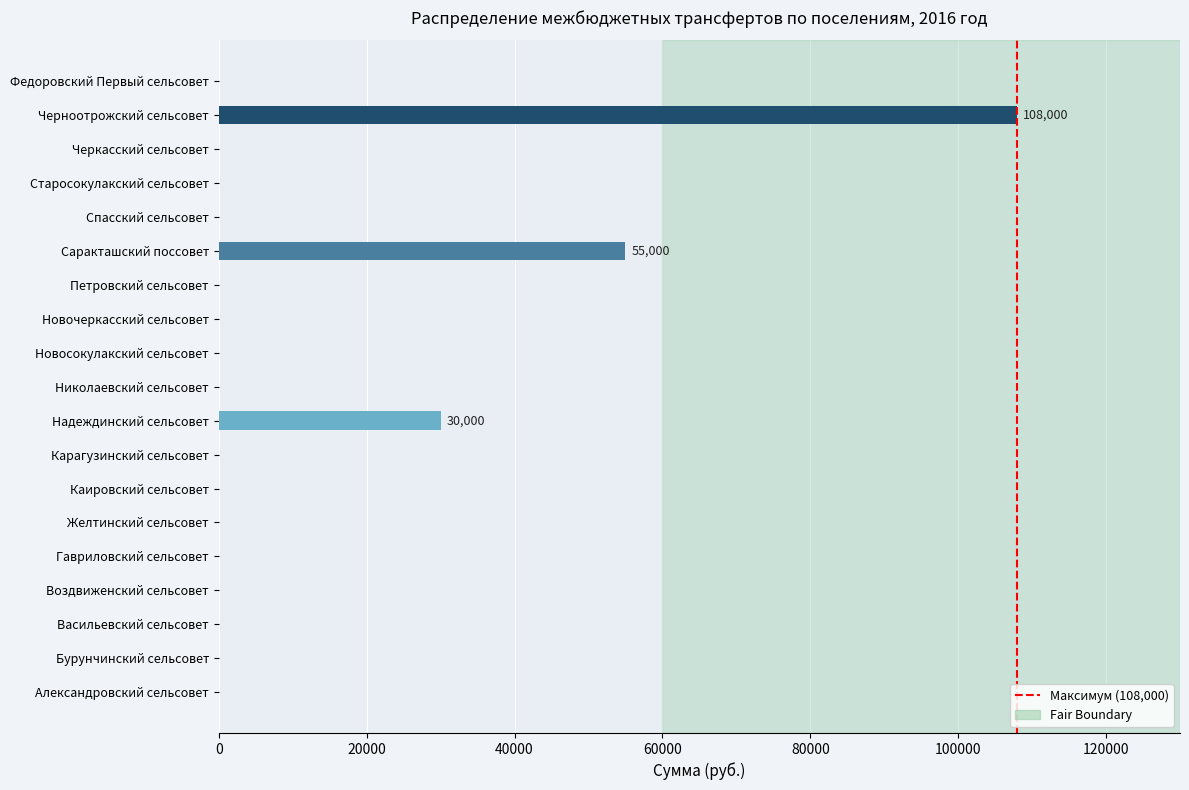

Are the bars grouped side by side (vs. stacked)?

No